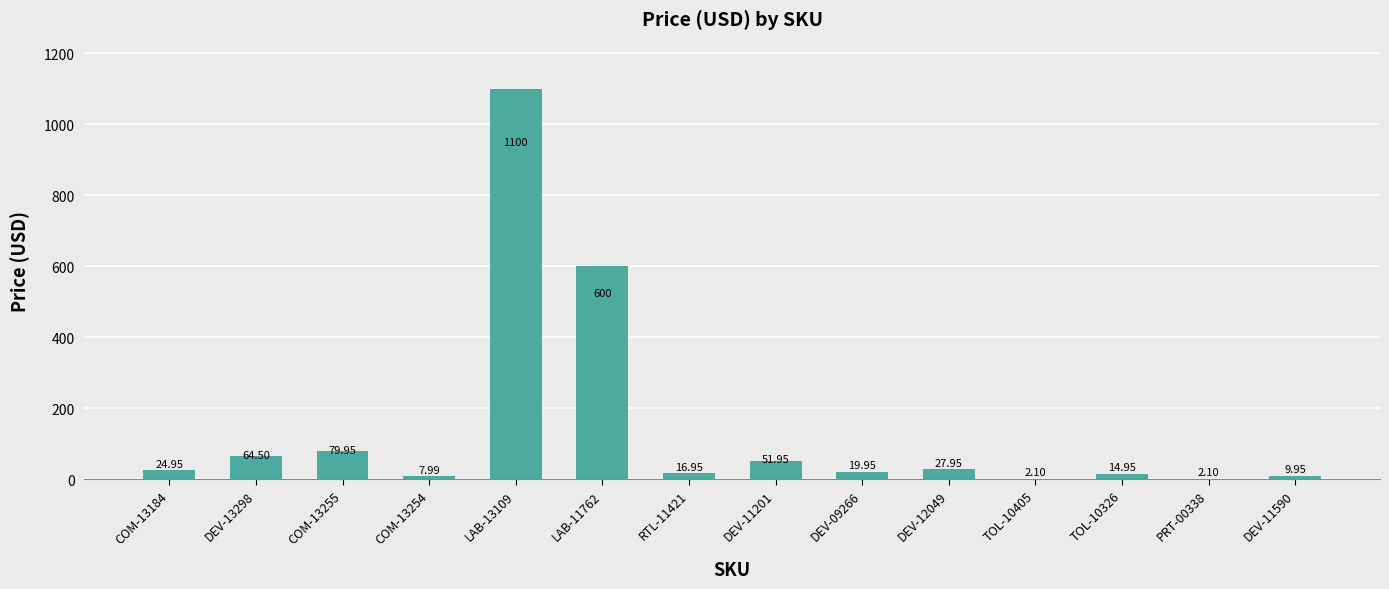

Which has a higher value, COM-13254 or DEV-11201?

DEV-11201